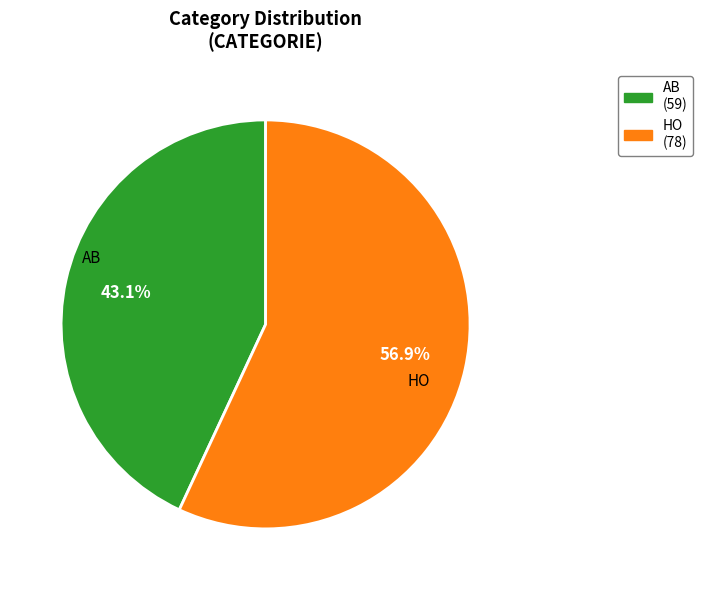

To the nearest percent, what is the average slice percentage?

50%